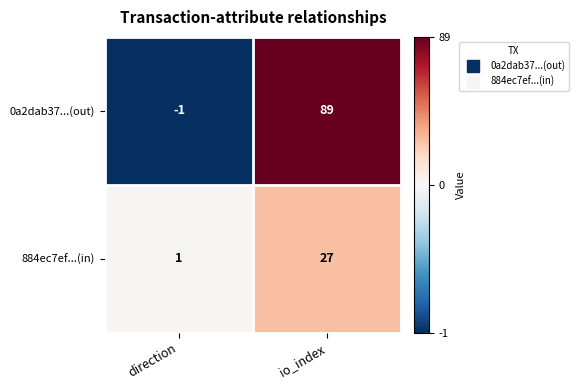

How many values in 0a2dab37...(out) are above zero?

1